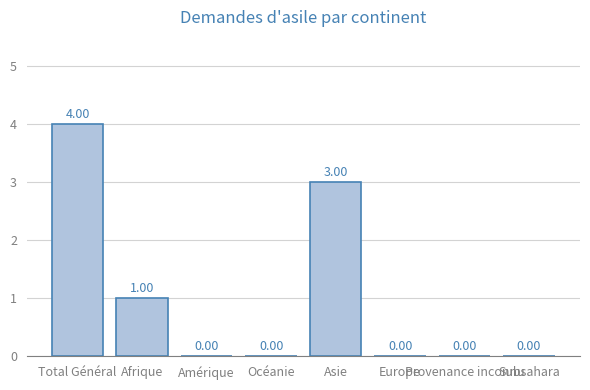

What is the difference between the maximum and second lowest values?

4